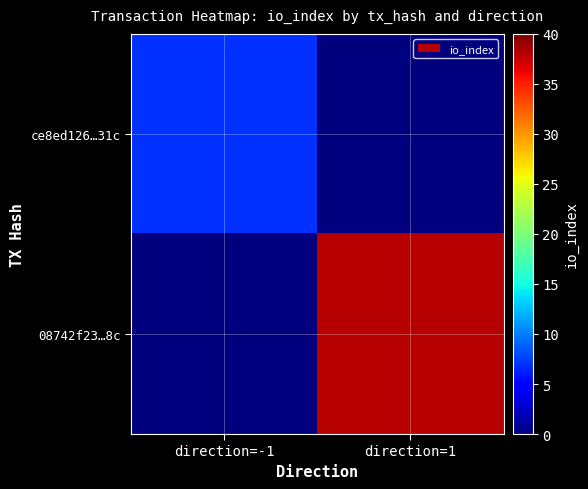

What is the total value across all series at direction=-1?

7